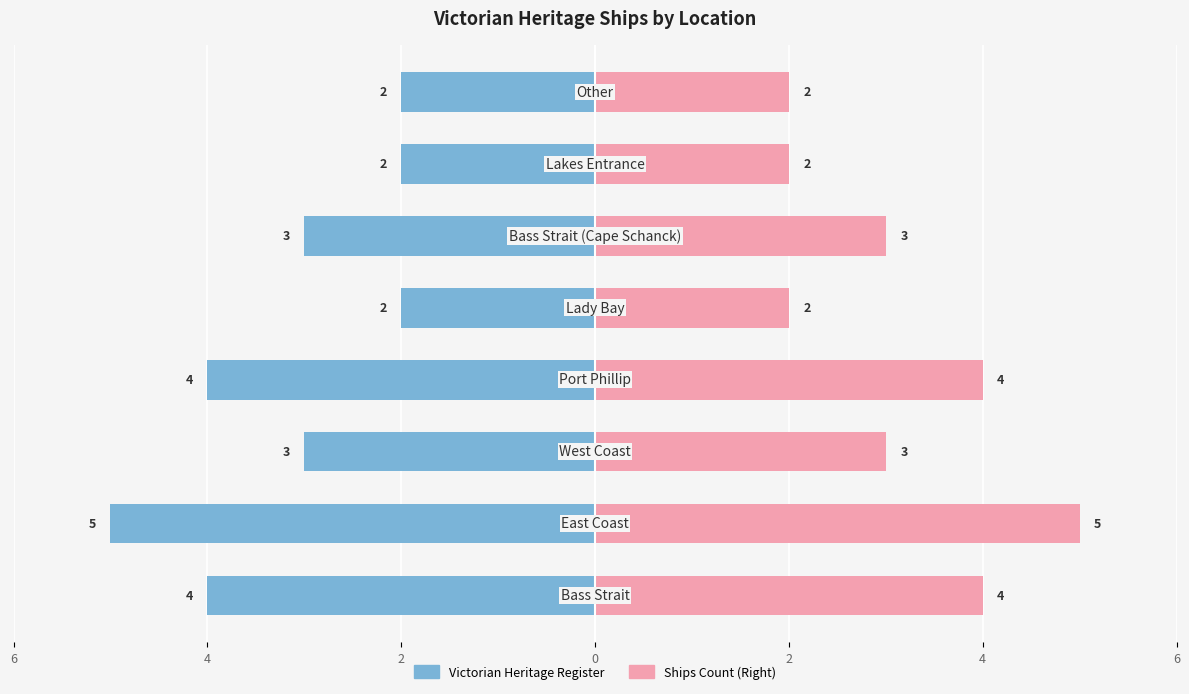

List the series in order of their peak value, lowest first.

Left bars, Right bars